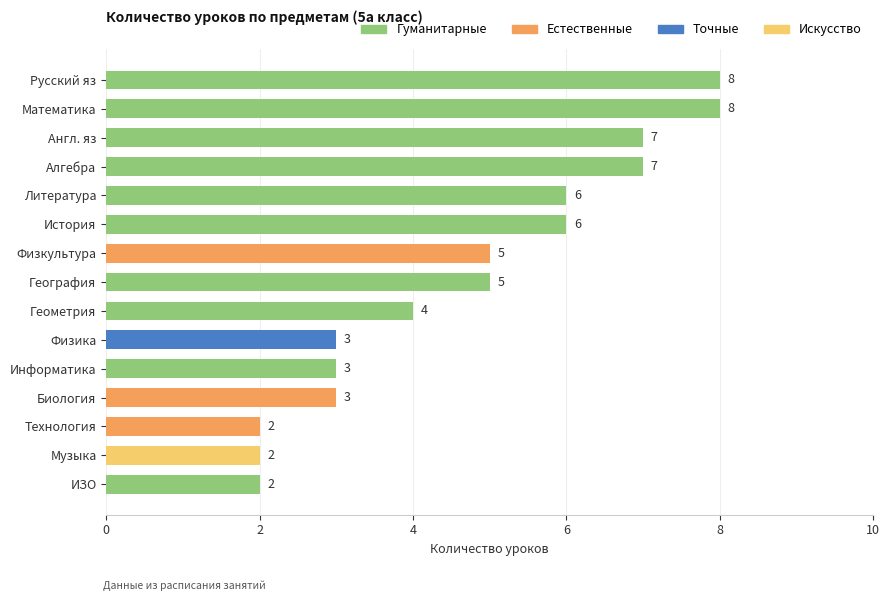

What is the greatest value displayed?

8